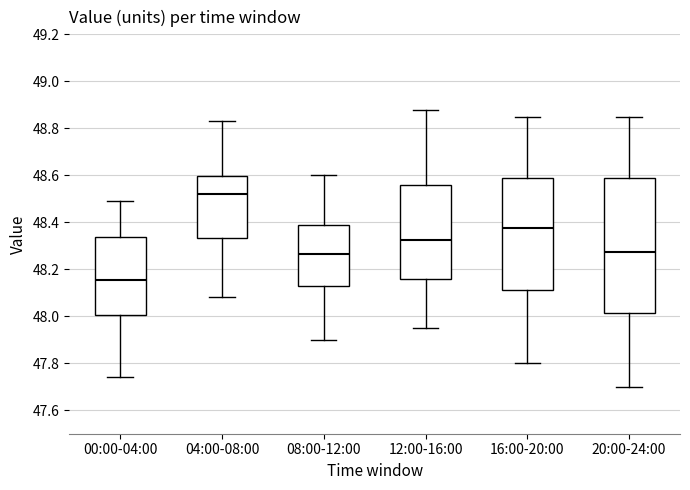

Reading left to right, read every box against the y-axis: the position of its median line, the range the box covers, and the ends of its whiskers. The values are not printed on the chart, so give them approximately, as read against the axis.

00:00-04:00: median 48.16, box 48.00 to 48.34, whiskers 47.74 to 48.50
04:00-08:00: median 48.52, box 48.34 to 48.60, whiskers 48.08 to 48.84
08:00-12:00: median 48.26, box 48.12 to 48.38, whiskers 47.90 to 48.60
12:00-16:00: median 48.32, box 48.16 to 48.56, whiskers 47.96 to 48.88
16:00-20:00: median 48.38, box 48.12 to 48.58, whiskers 47.80 to 48.86
20:00-24:00: median 48.28, box 48.02 to 48.58, whiskers 47.70 to 48.86